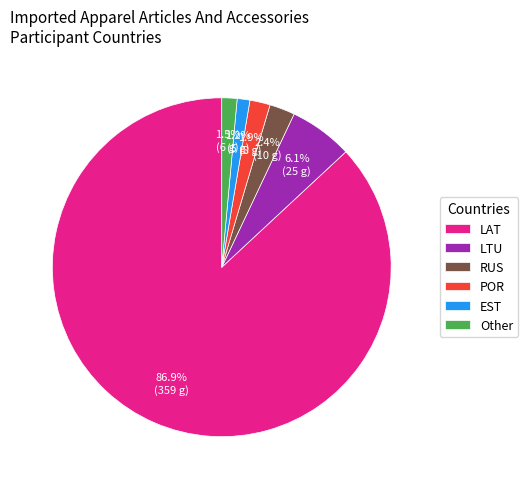

Is there any slice that represents more than half of the pie?

Yes